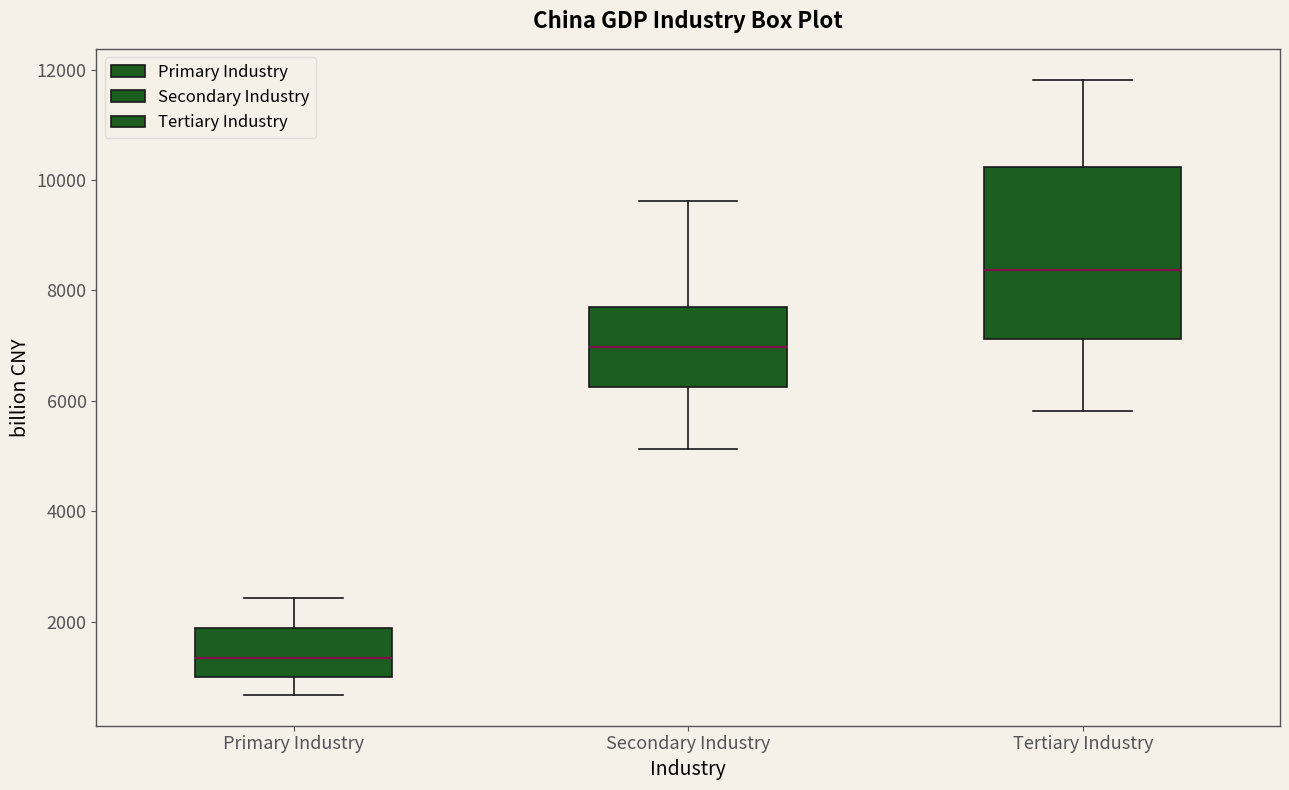

Reading left to right, read every box against the y-axis: the position of its median line, the range the box covers, and the ends of its whiskers. The values are not printed on the chart, so give them approximately, as read against the axis.

Primary Industry: median 1400, box 1000 to 1800, whiskers 600 to 2400
Secondary Industry: median 7000, box 6200 to 7600, whiskers 5200 to 9600
Tertiary Industry: median 8400, box 7200 to 10200, whiskers 5800 to 11800